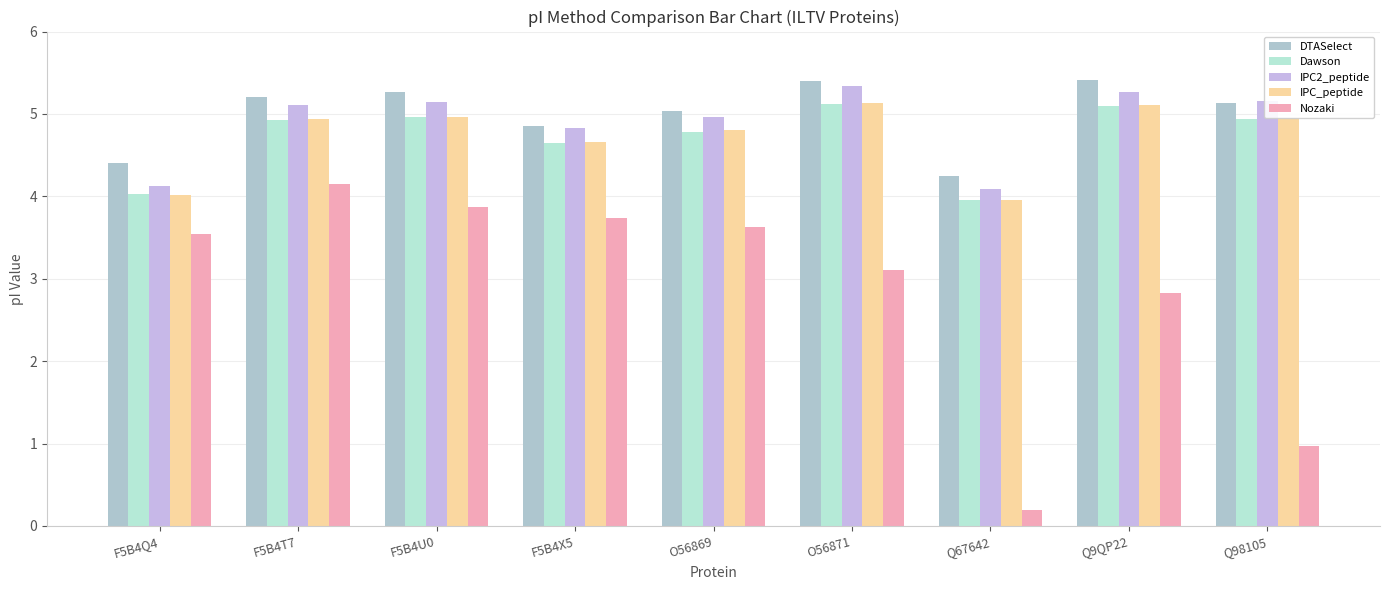

Reading left to right, list all the values displayed in this chart.

DTASelect: 4.4	5.2	5.3	4.9	5.0	5.4	4.3	5.4	5.1
Dawson: 4.0	4.9	5.0	4.6	4.8	5.1	4.0	5.1	4.9
IPC2_peptide: 4.1	5.1	5.1	4.8	5.0	5.3	4.1	5.3	5.2
IPC_peptide: 4.0	4.9	5.0	4.7	4.8	5.1	4.0	5.1	5.0
Nozaki: 3.5	4.2	3.9	3.7	3.6	3.1	0.2	2.8	1.0